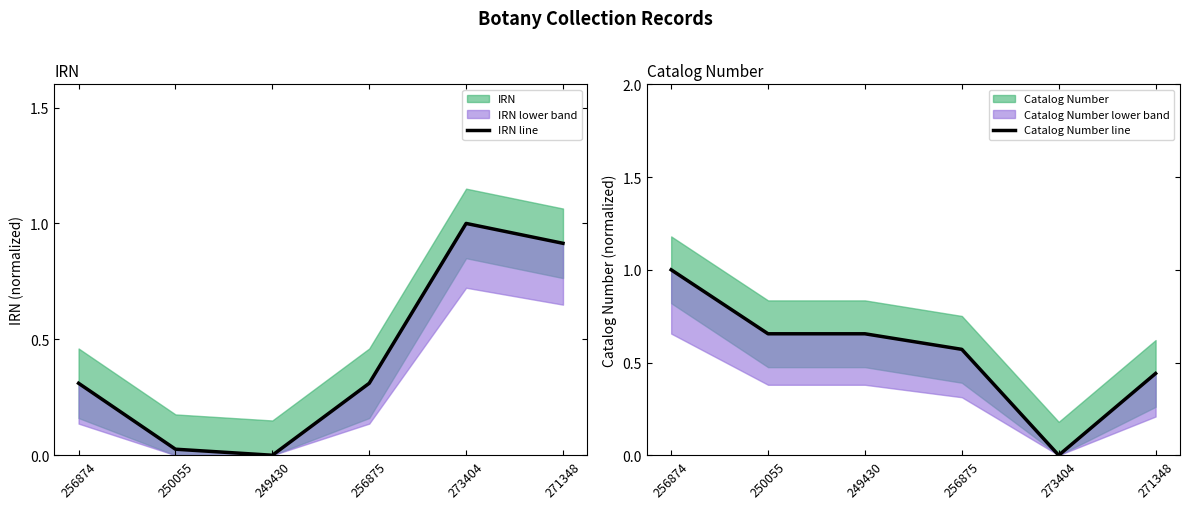

Reading right to left, what are all the values shown in this chart?

IRN line: 0.9	1.0	0.3	0.0	0.0	0.3
Catalog Number line: 0.4	0.0	0.6	0.7	0.7	1.0